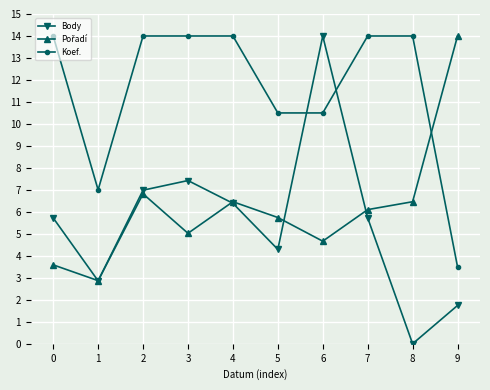

How many values in Body are above zero?

9